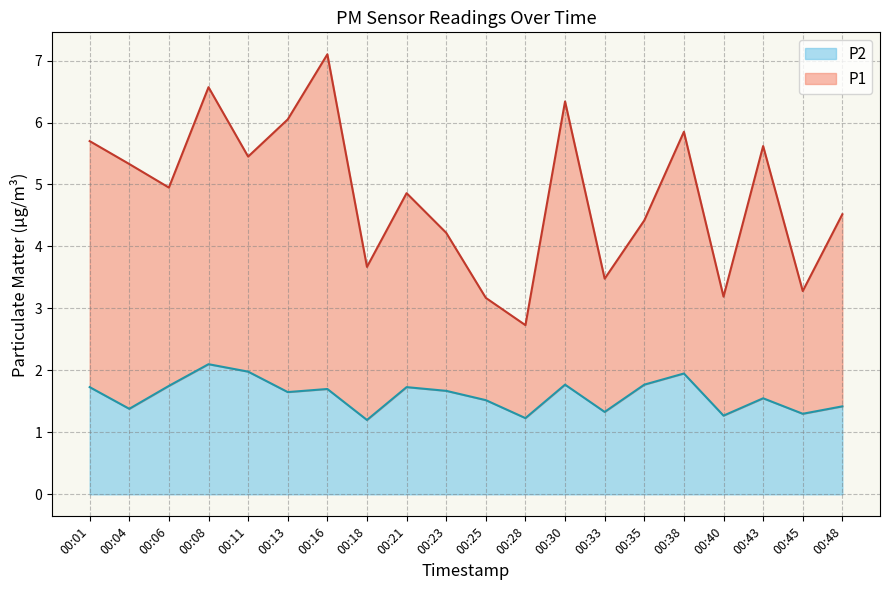

What are all the series names shown in the legend?

P2, P1